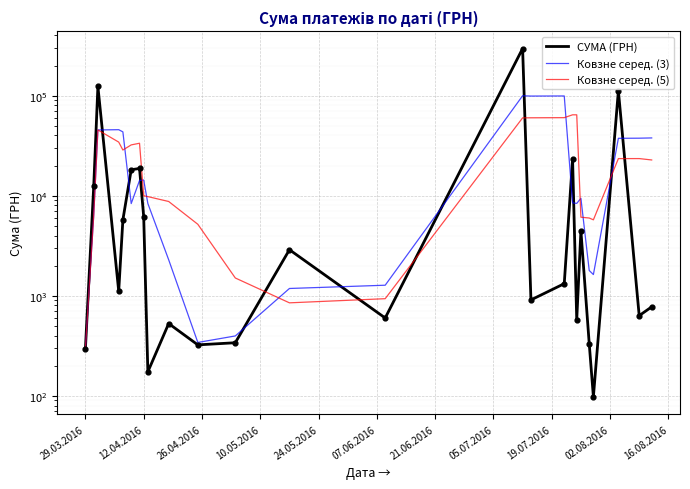

Which series has the largest total across all categories?

Ковзне серед. (3)